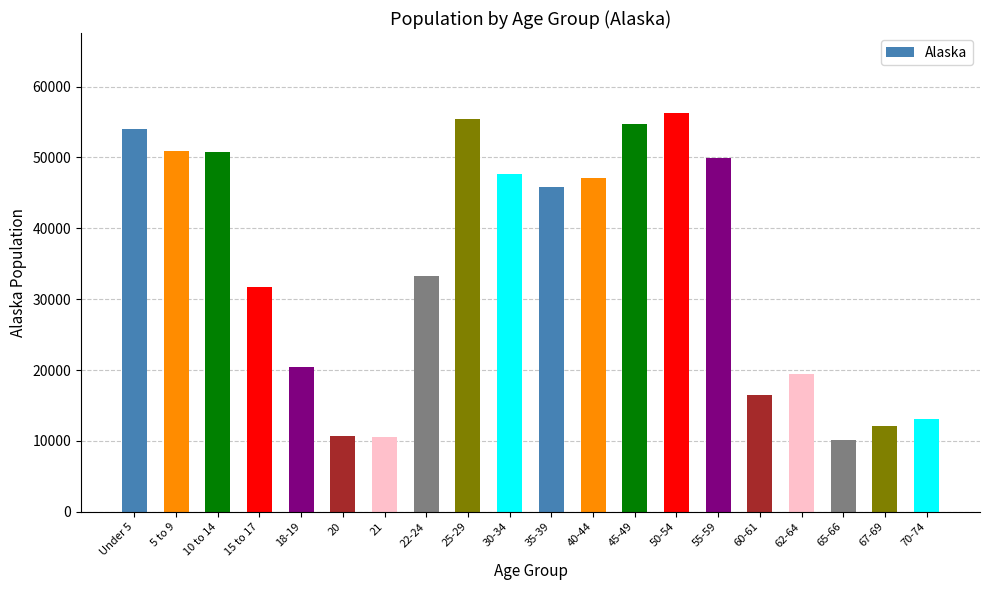

What is the label of the 2nd bar from the left?

5 to 9